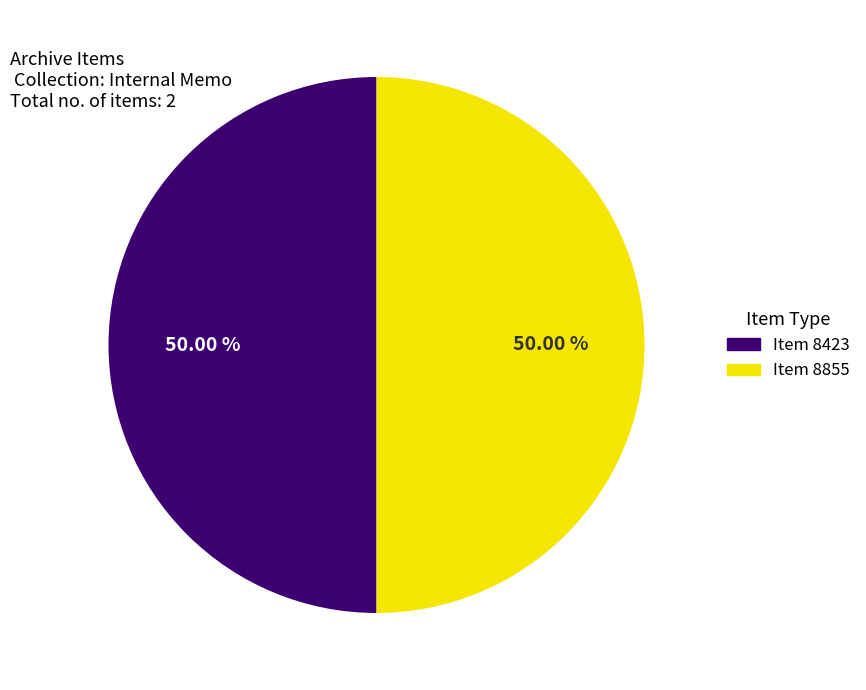

How many slices are in this pie chart?

2